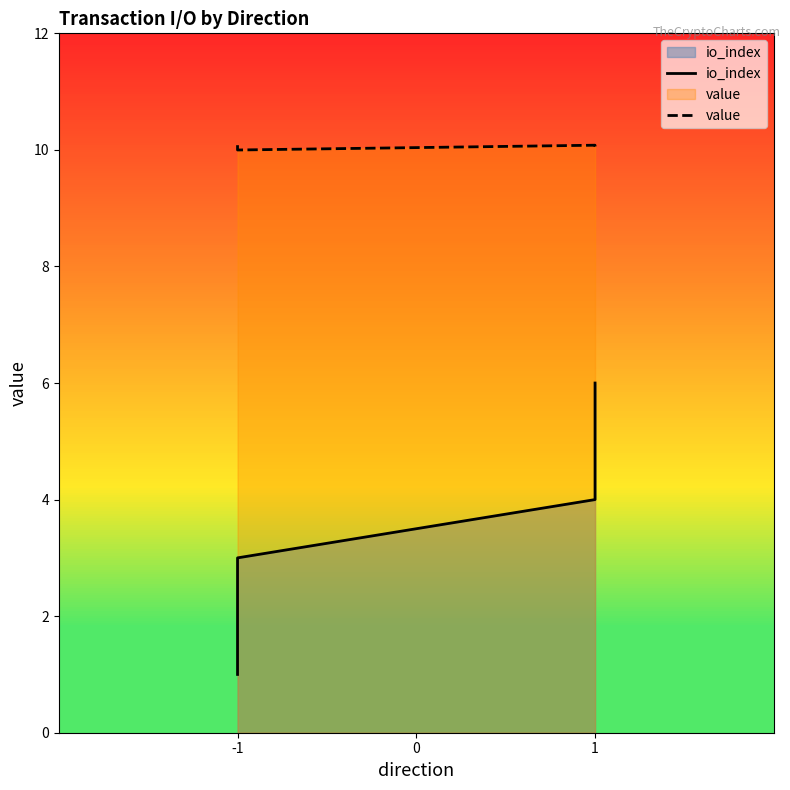

Which category has the highest value in the value series?

-1